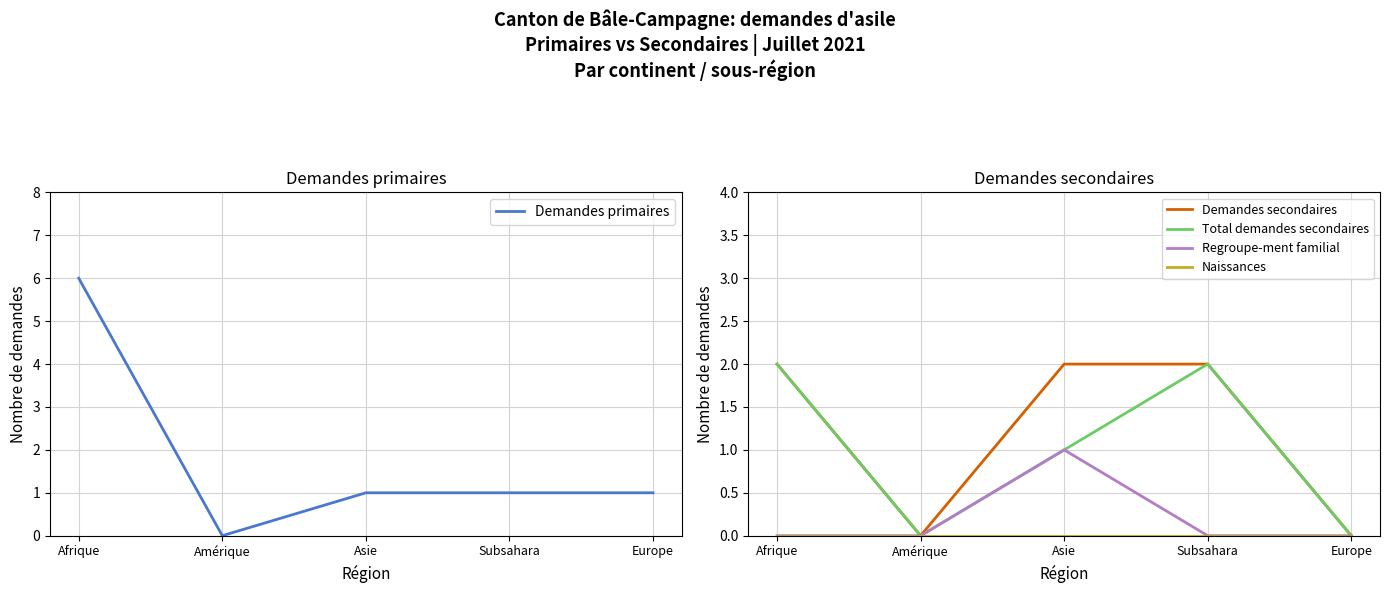

True or false: Demandes primaires has more than 2 interior local peaks.

False